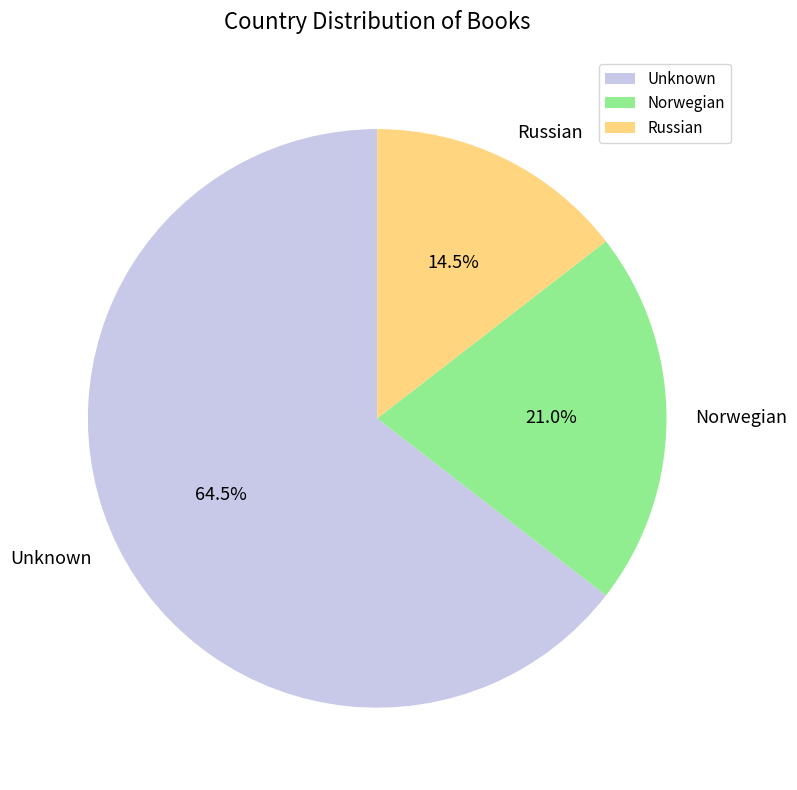

Rank the categories by value from highest to lowest.

Unknown, Norwegian, Russian